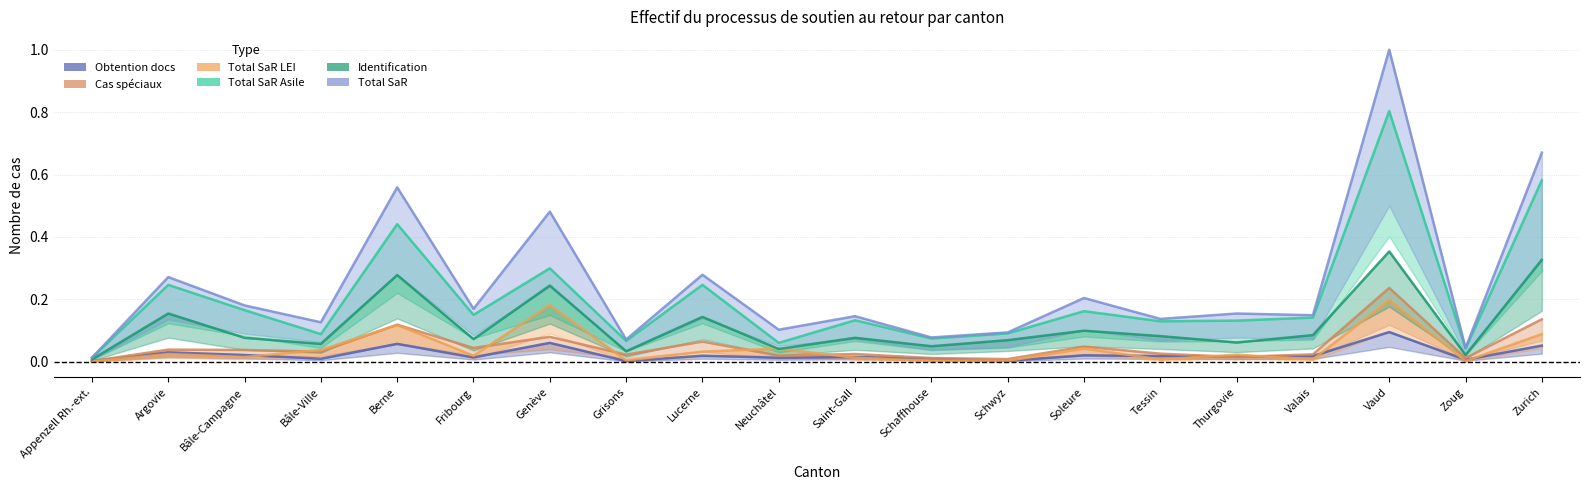

True or false: Identification and Total SaR intersect in this chart.

False